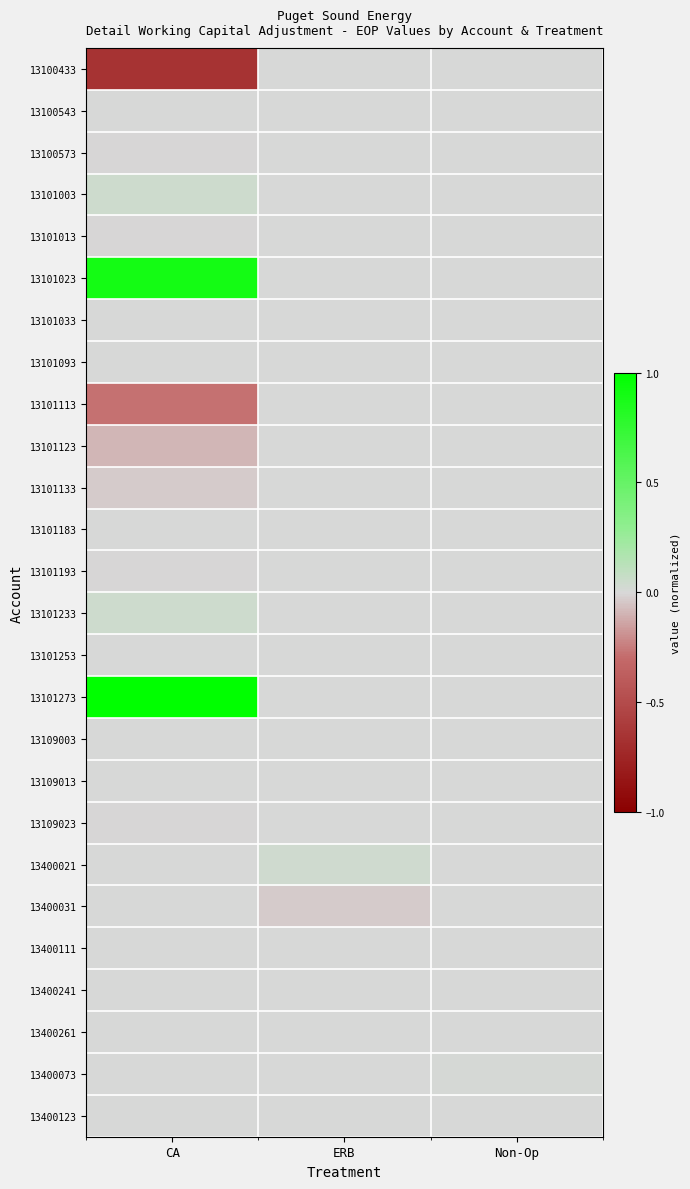

Which series has the widest spread of values?

13101273